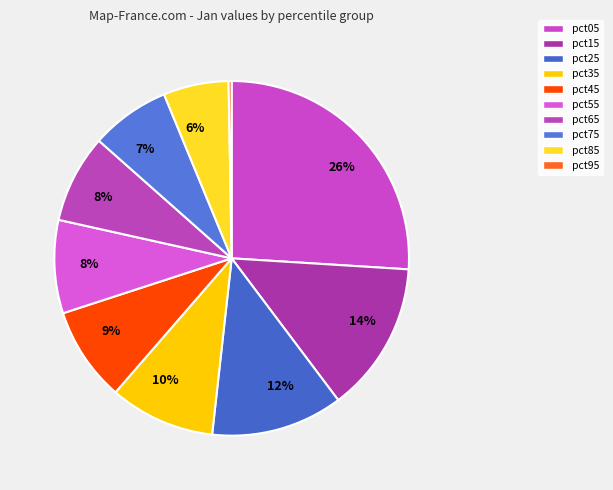

Rank the categories by value from lowest to highest.

pct95, pct85, pct75, pct65, pct55, pct45, pct35, pct25, pct15, pct05